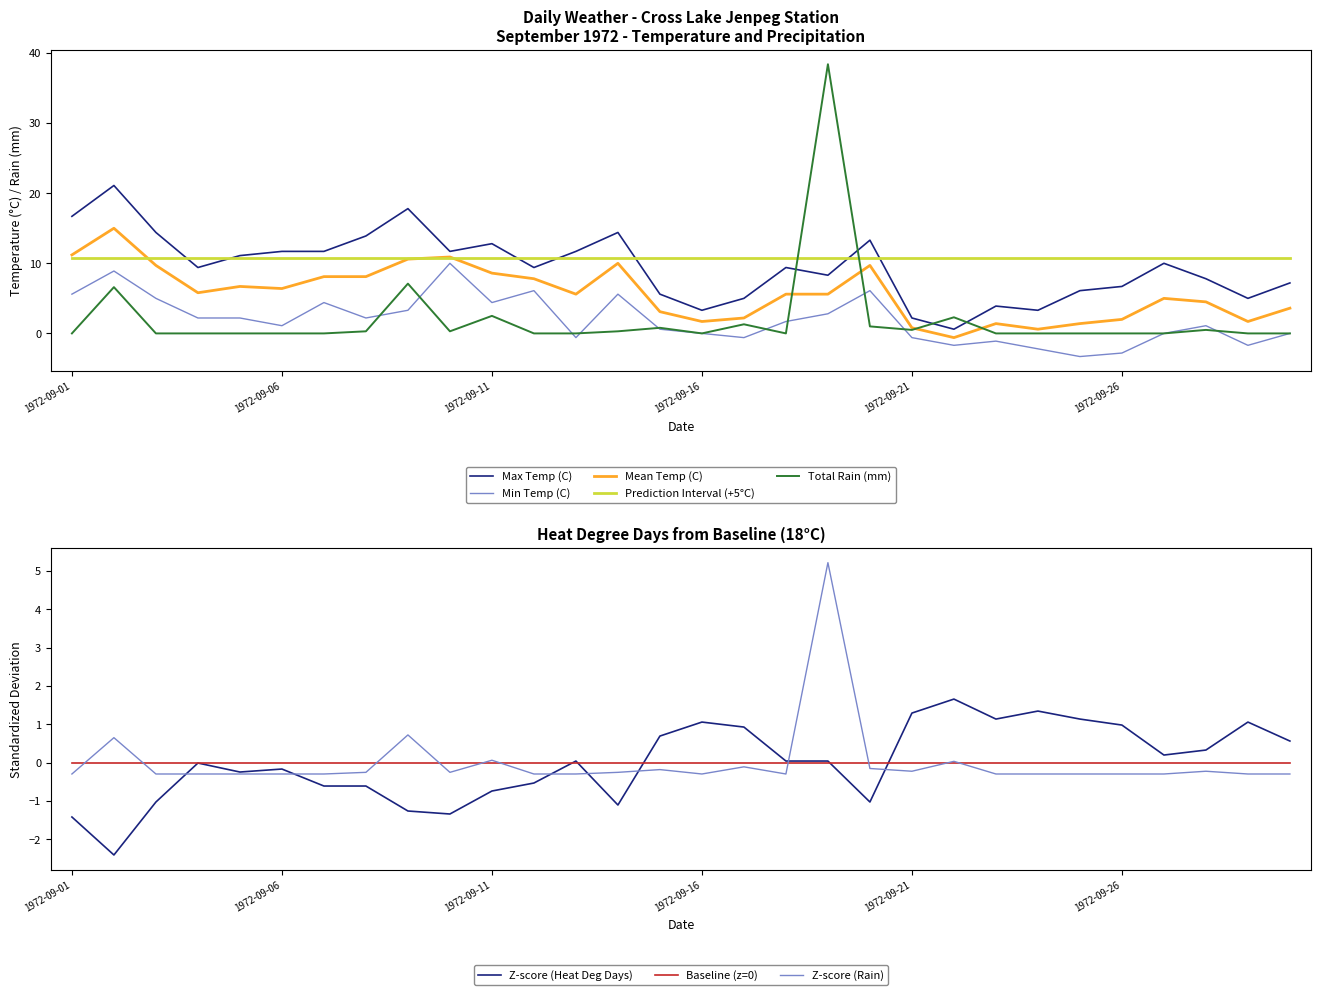

What is the minimum value for Prediction Interval (+5°C)?

10.8